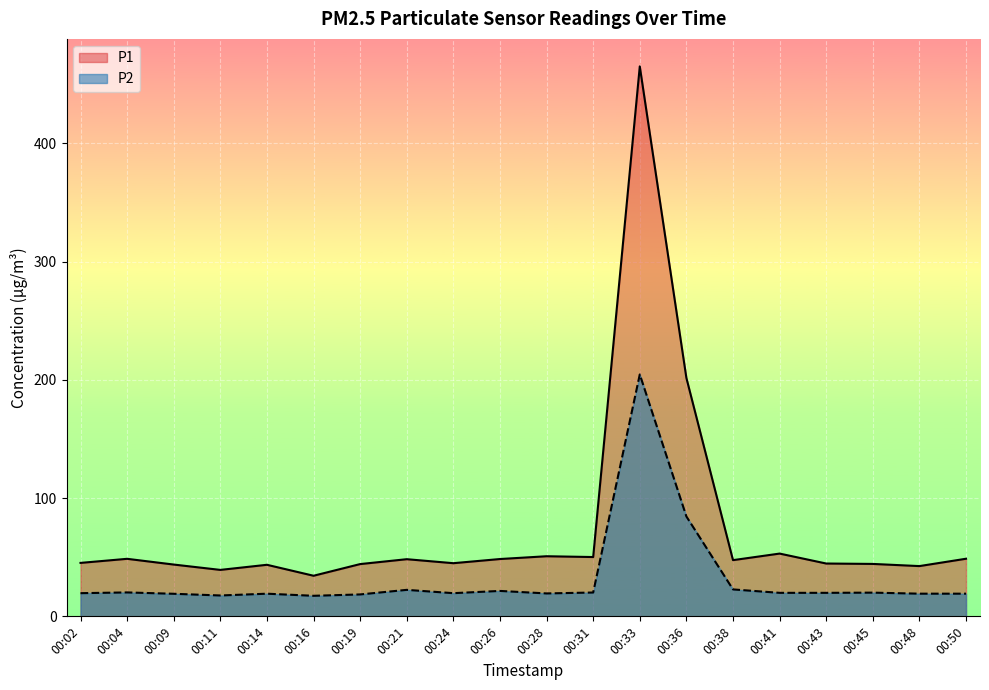

Which has a higher value, 00:33 or 00:19?

00:33